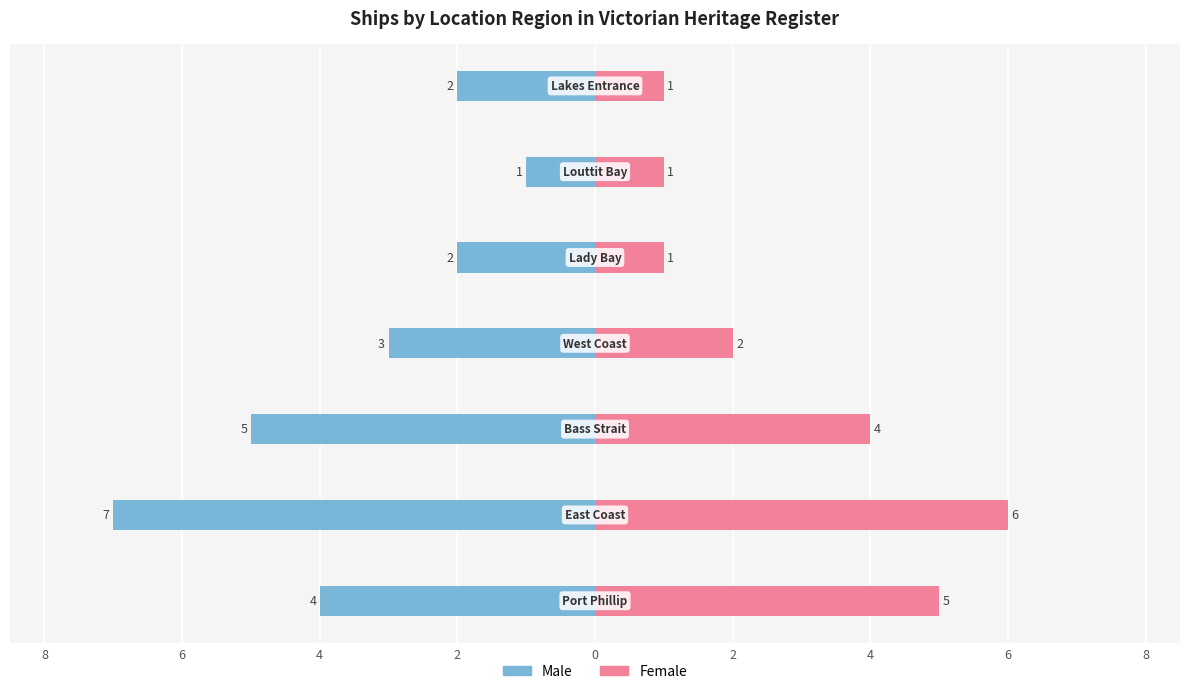

What value does the Female series have at 4?

4